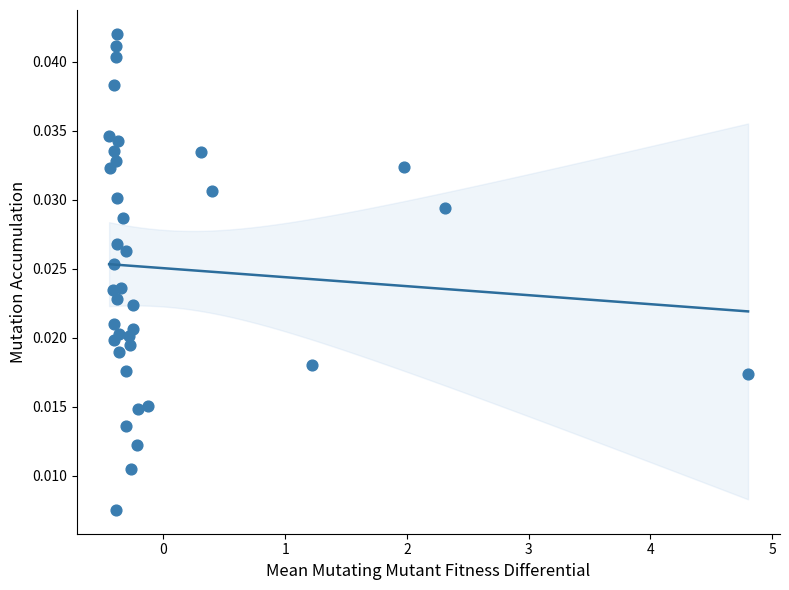

What is the range of X values (max minus min)?

5.2